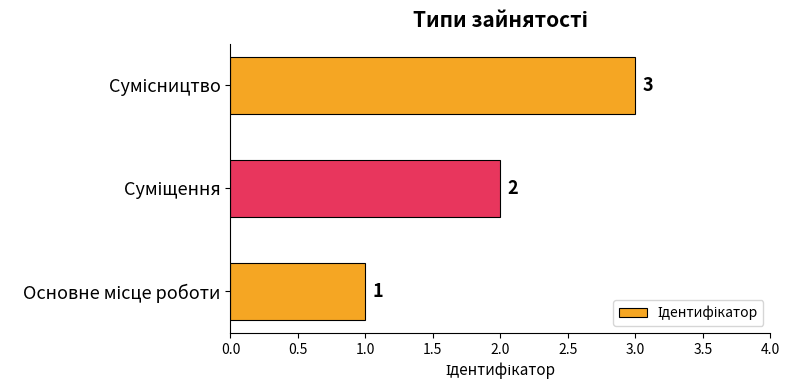

How many values are between 1 and 3?

3